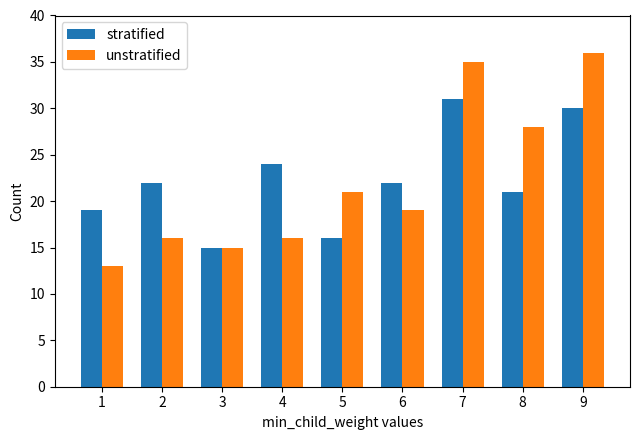

What are all the series names shown in the legend?

stratified, unstratified